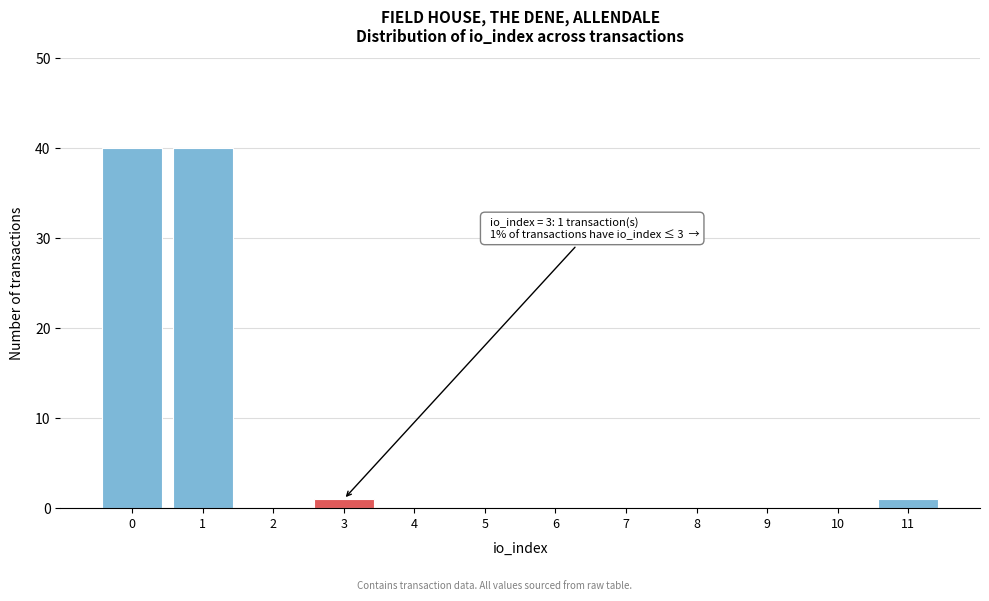

Reading left to right, list all the values displayed in this chart.

0=40	1=40	2=0	3=1	4=0	5=0	6=0	7=0	8=0	9=0	10=0	11=1